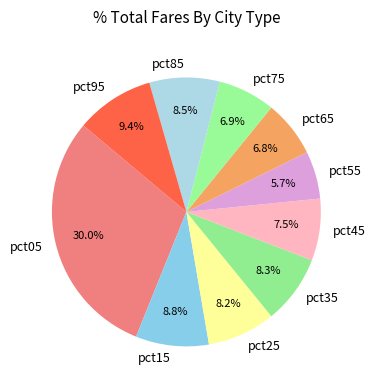

Which slice is the largest?

pct05